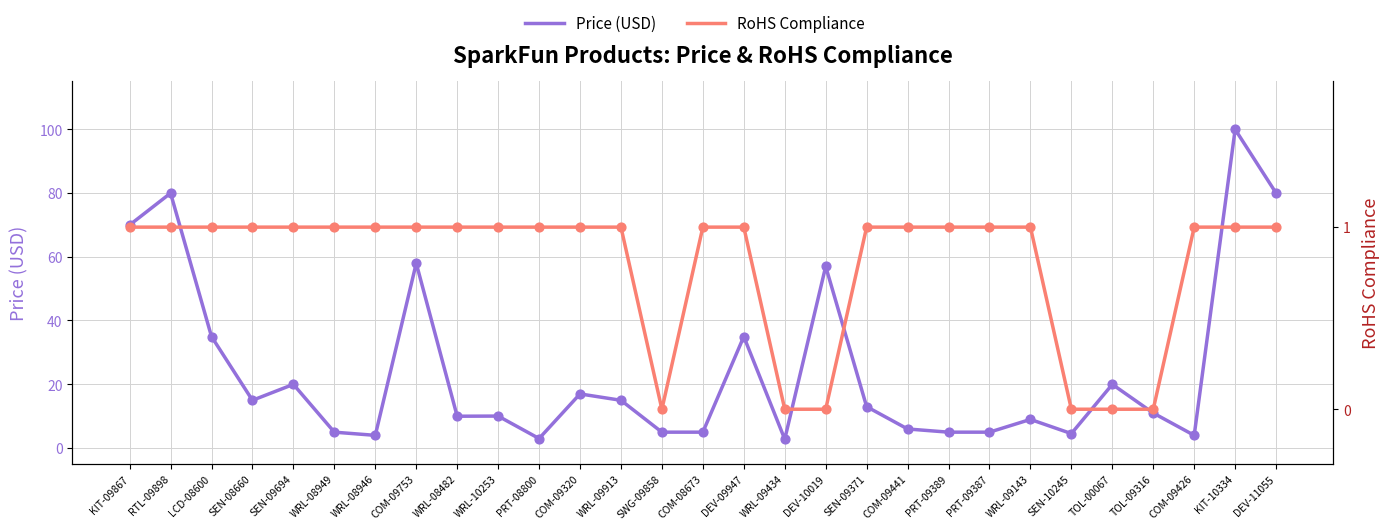

Which series has the largest total across all categories?

Price (USD)